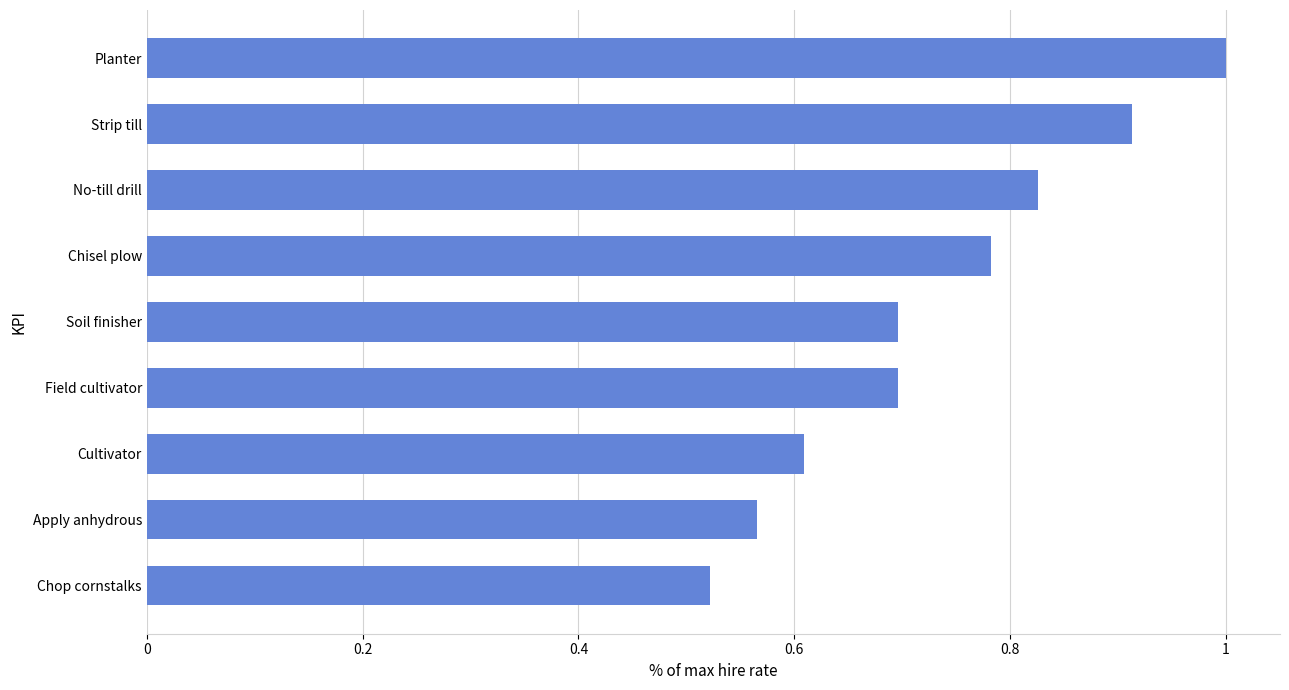

True or false: the data shows 1.0 at Cultivator.

False